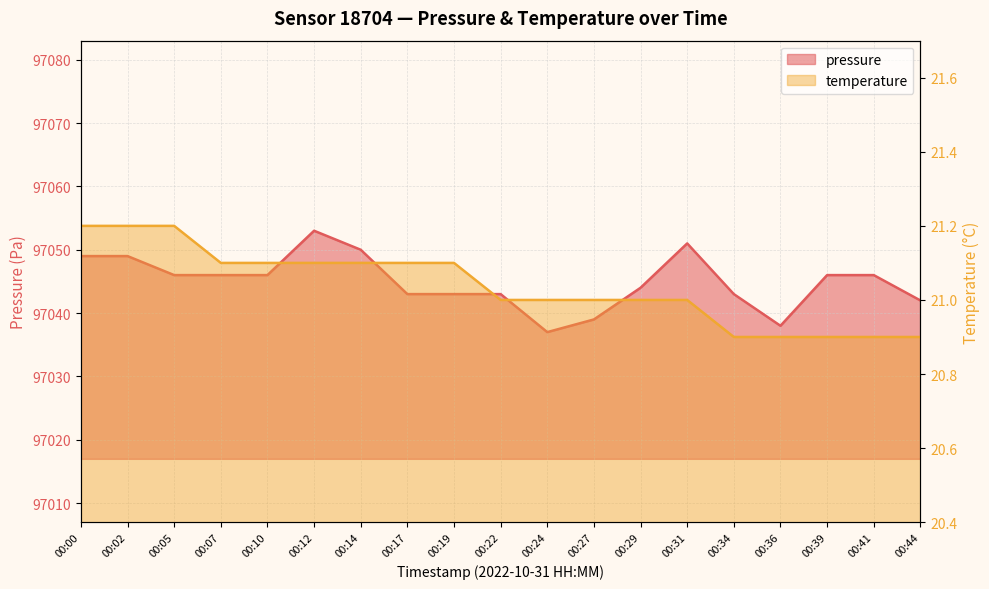

True or false: temperature and pressure cross at least once.

False